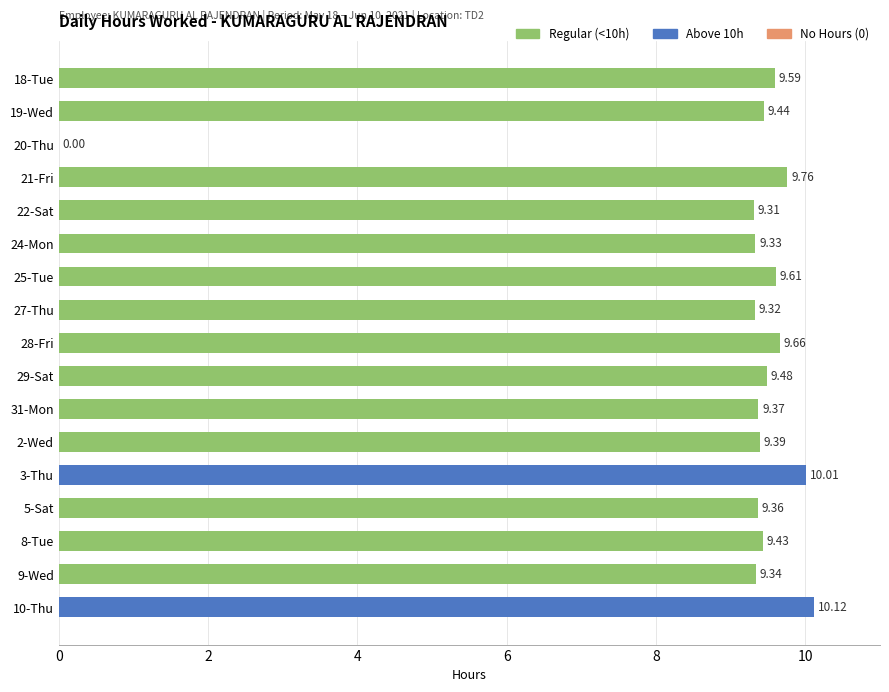

What is the sum of the values at 22-Sat and 19-Wed?

18.8